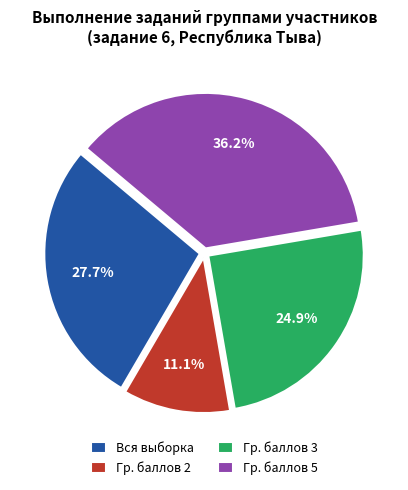

Rank the categories by value from highest to lowest.

Гр. баллов 5, Вся выборка, Гр. баллов 3, Гр. баллов 2